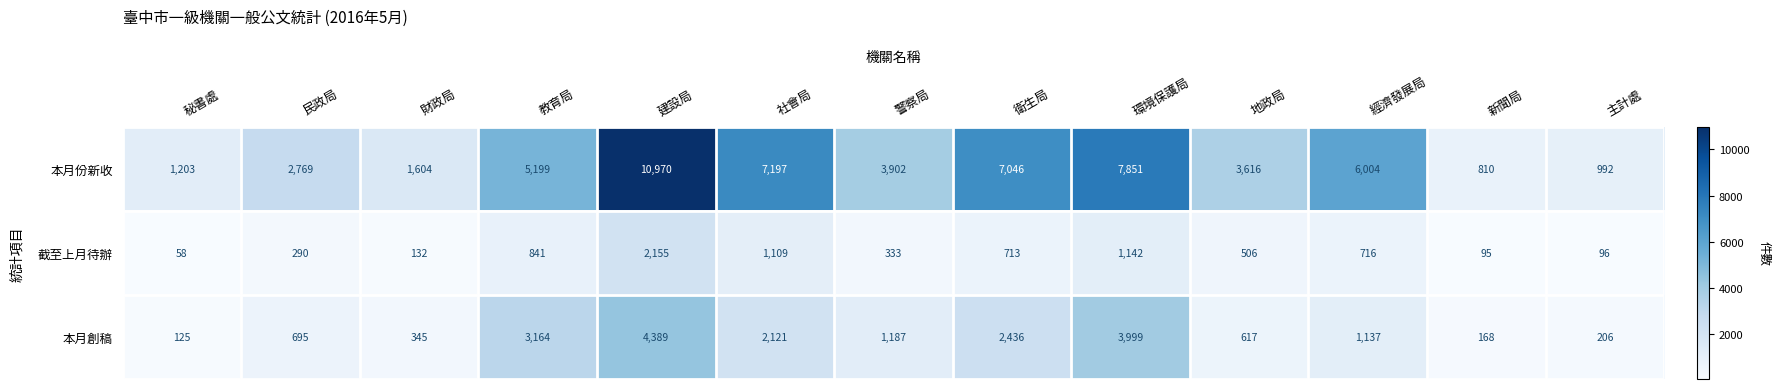

At 地政局, list the series in order from largest to smallest.

本月份新收, 本月創稿, 截至上月待辦